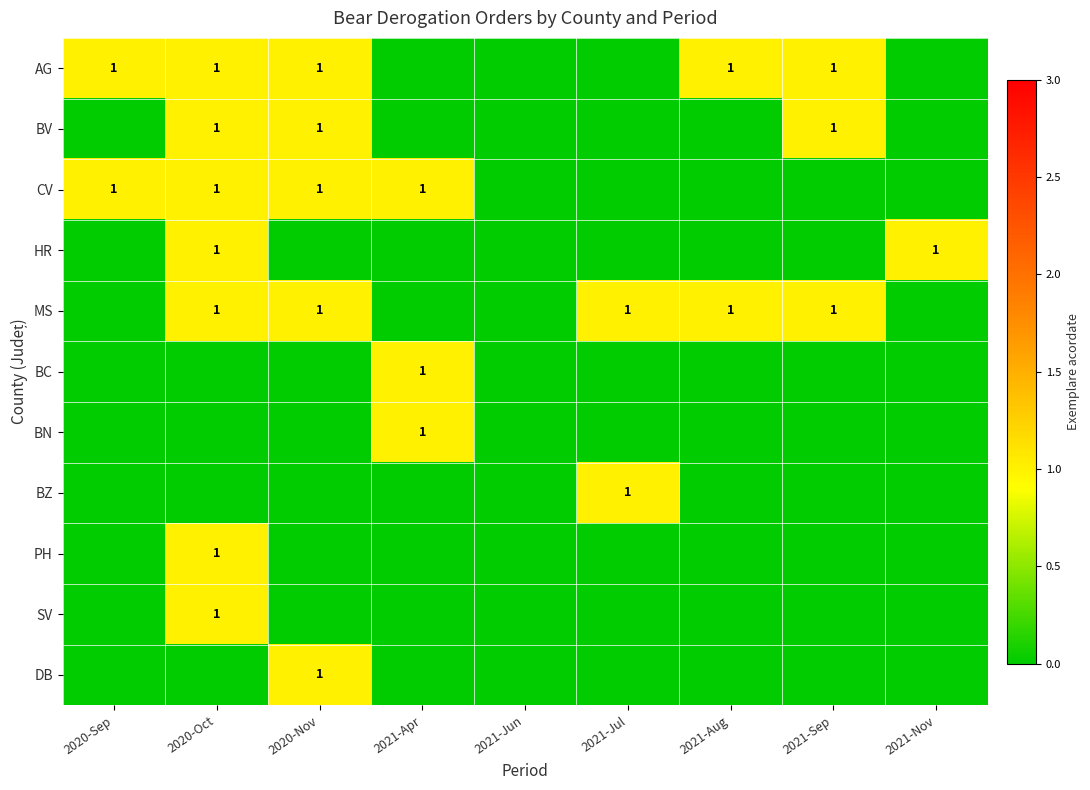

What is the difference between the highest and lowest values at 2020-Oct?

1